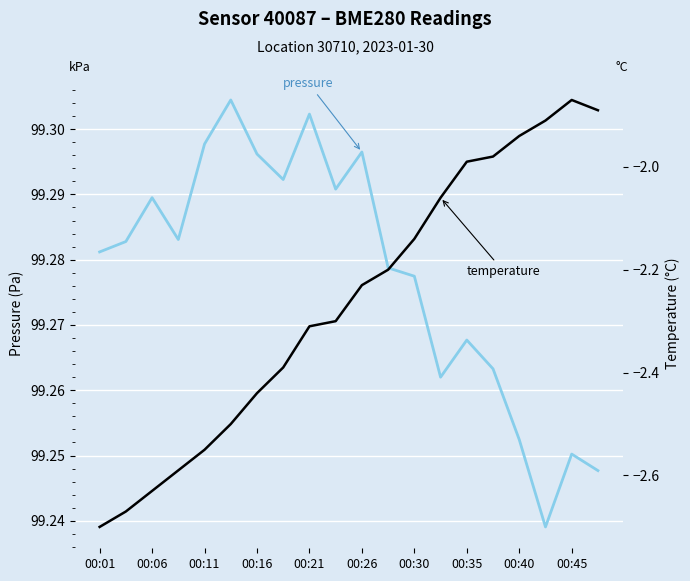

True or false: temperature has more than 2 interior local peaks.

False